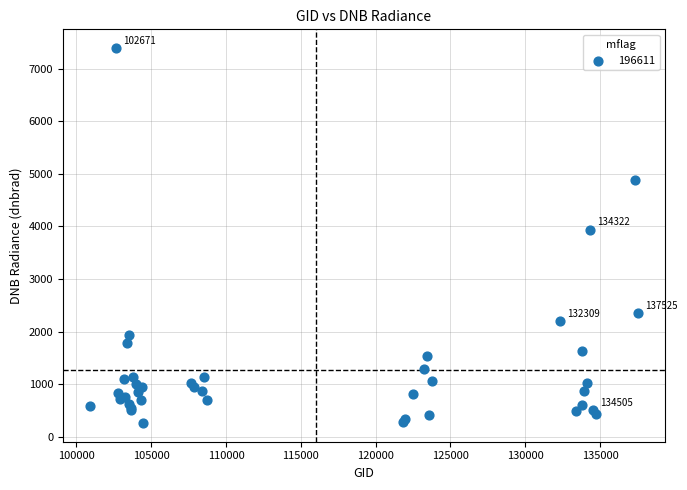

What Y value in the scatter plot is closest to 3827?

3939.3